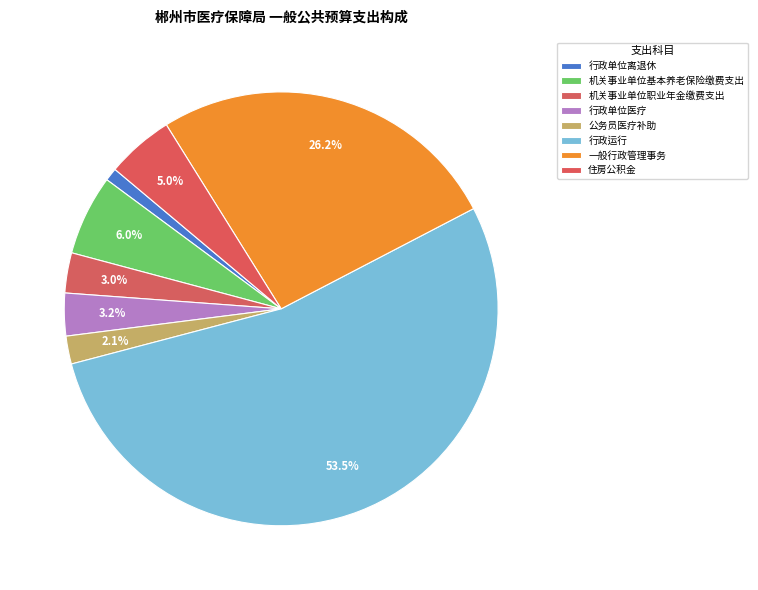

What percentage is the 行政运行 slice, to the nearest percent?

54%